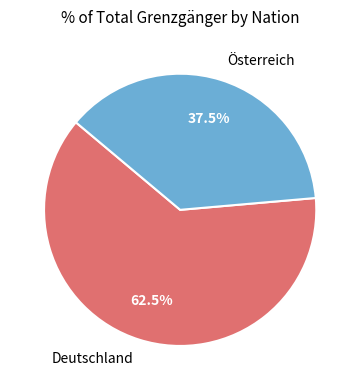

Which category has the biggest portion of the pie?

Deutschland